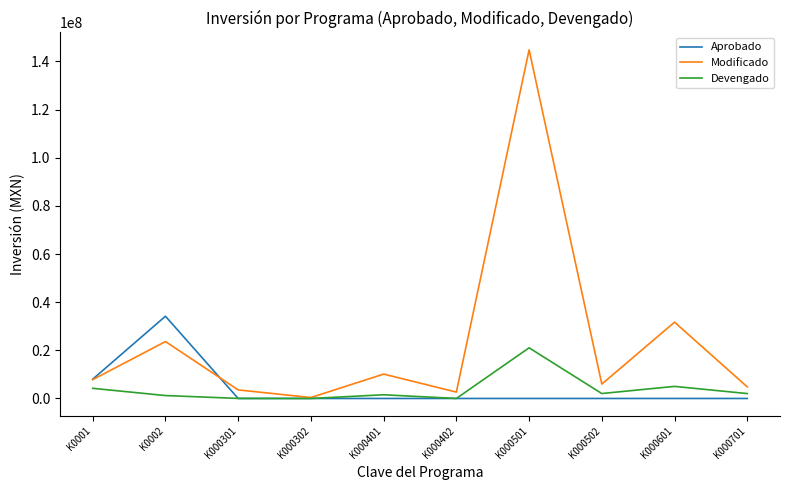

Is it true that Devengado equals 5018219.7 at K000601?

True